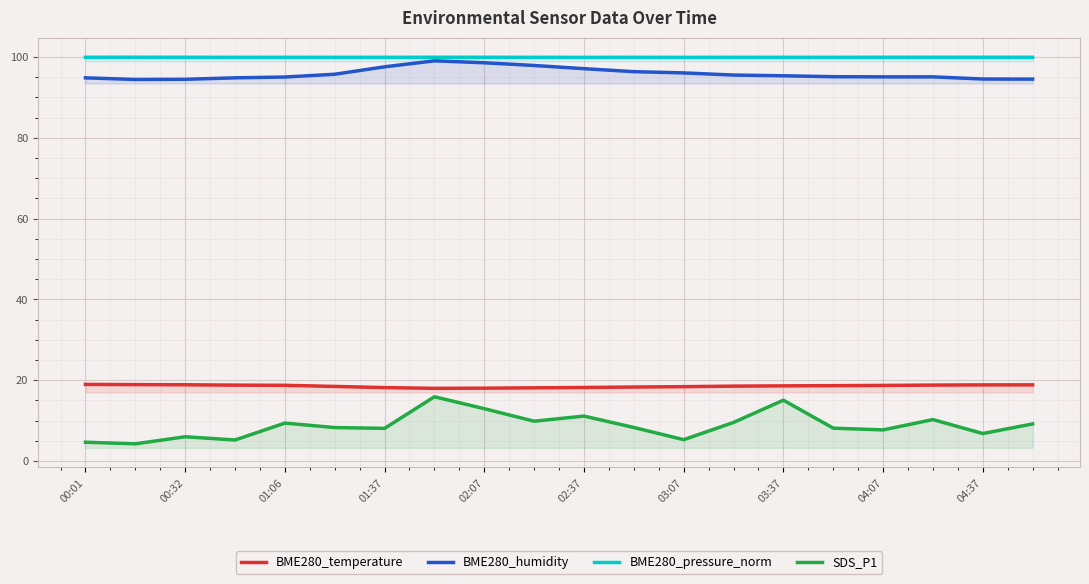

Read the SDS_P1 value at 19.

9.2